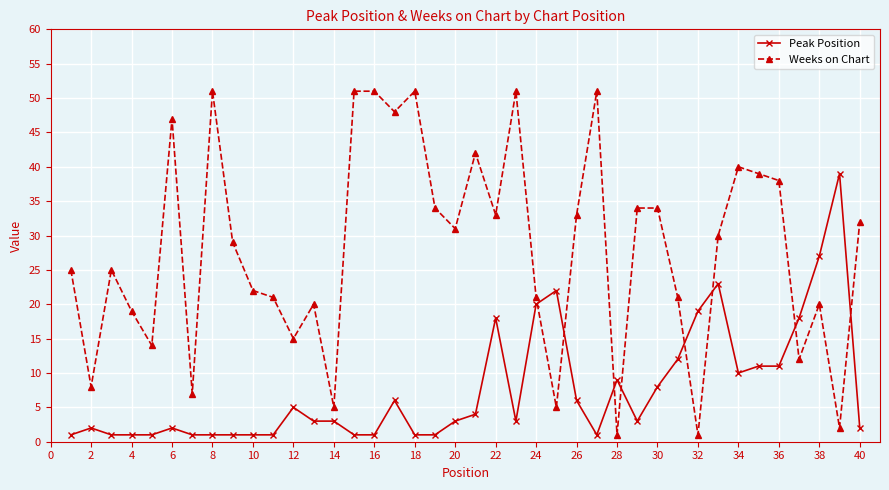

Does the chart display data point markers on the line(s)?

Yes